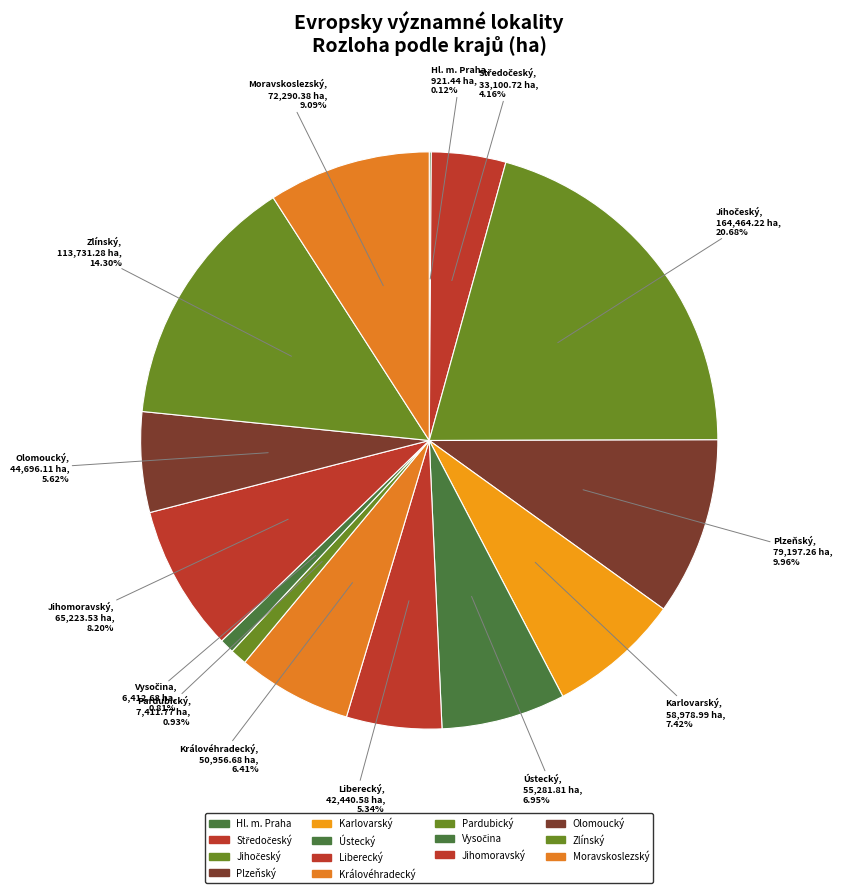

To the nearest percent, what percentage of the pie is Ústecký?

7%